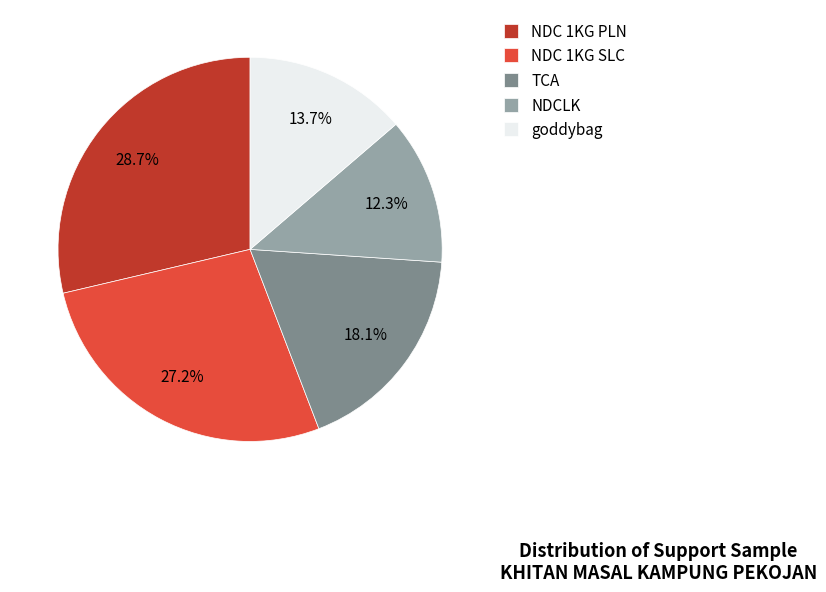

Rank the categories by value from lowest to highest.

NDCLK, goddybag, TCA, NDC 1KG SLC, NDC 1KG PLN